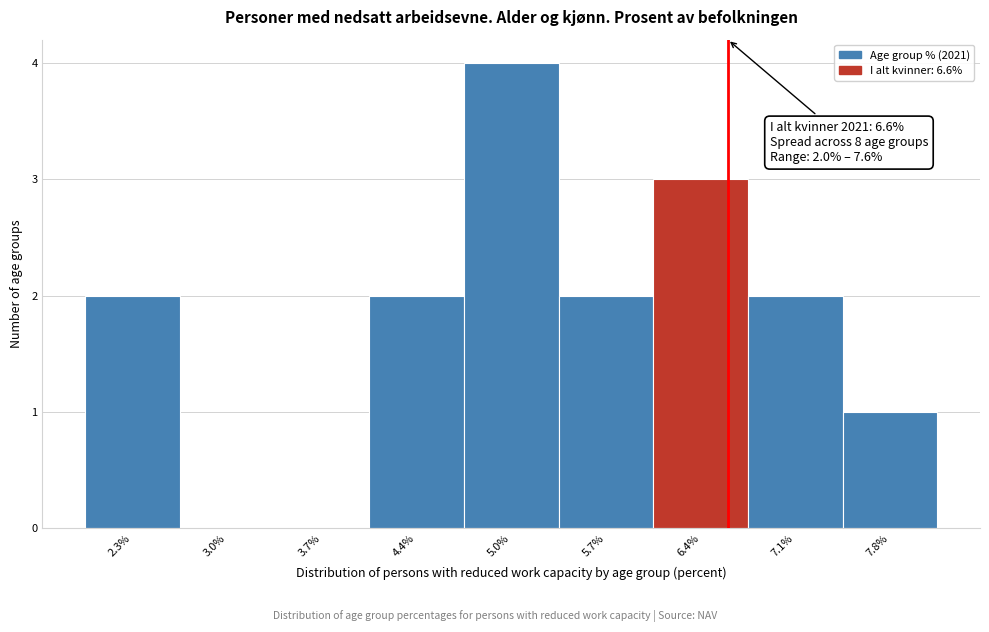

Which range on the x-axis has the tallest bar?

4.7 to 5.4